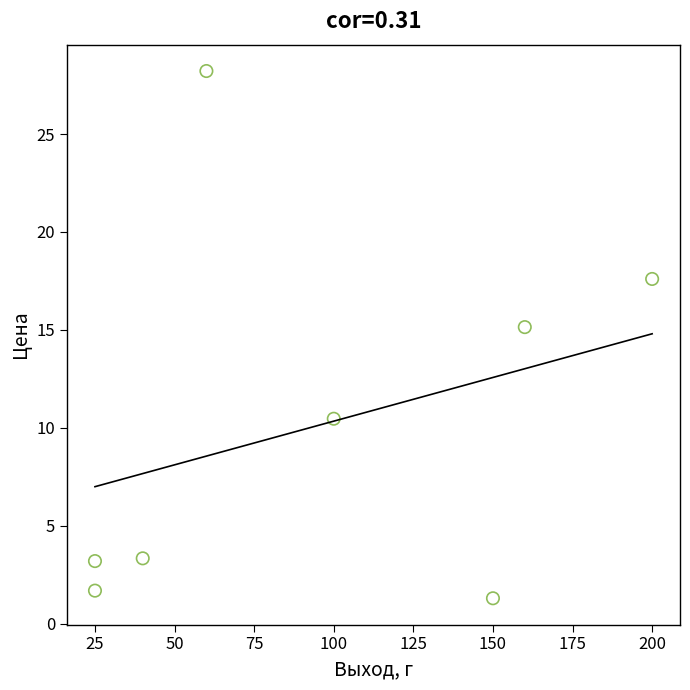

What is the range of Y values (max minus min)?

26.9